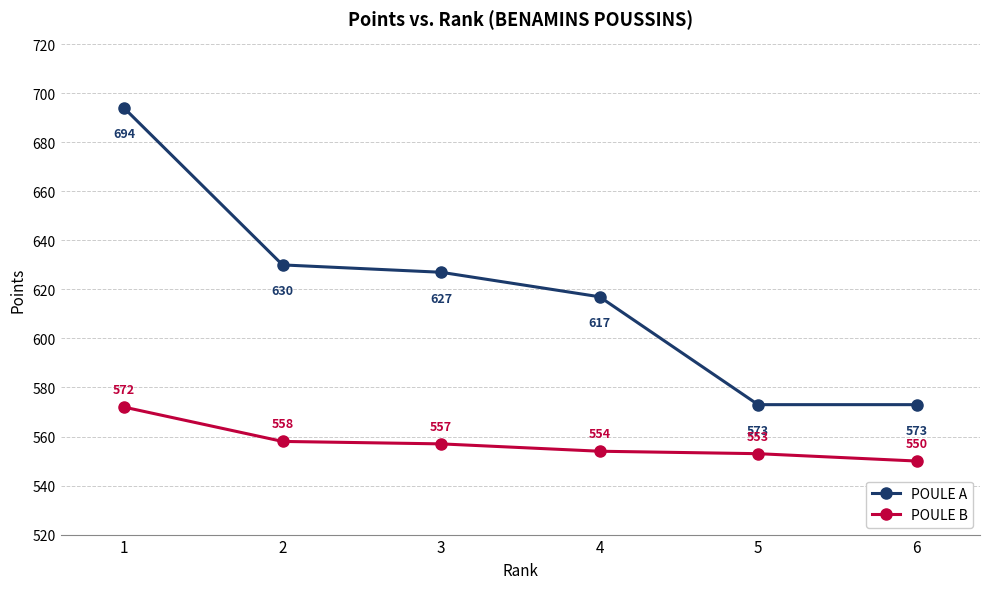

What is the average value of the POULE B series?

557